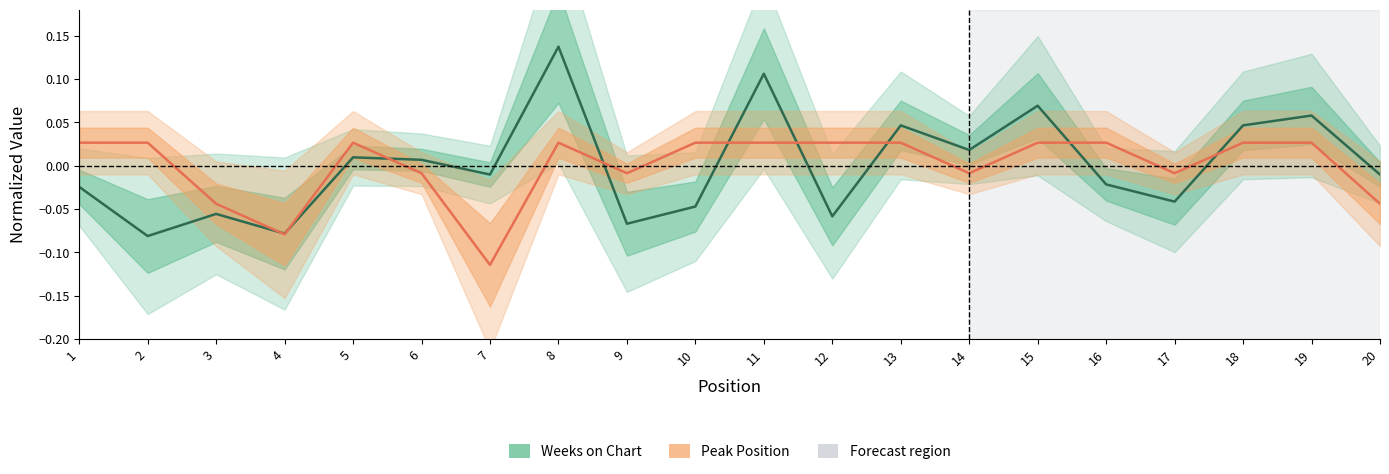

What is the sum of the Peak Position values at 19 and 2?

0.1